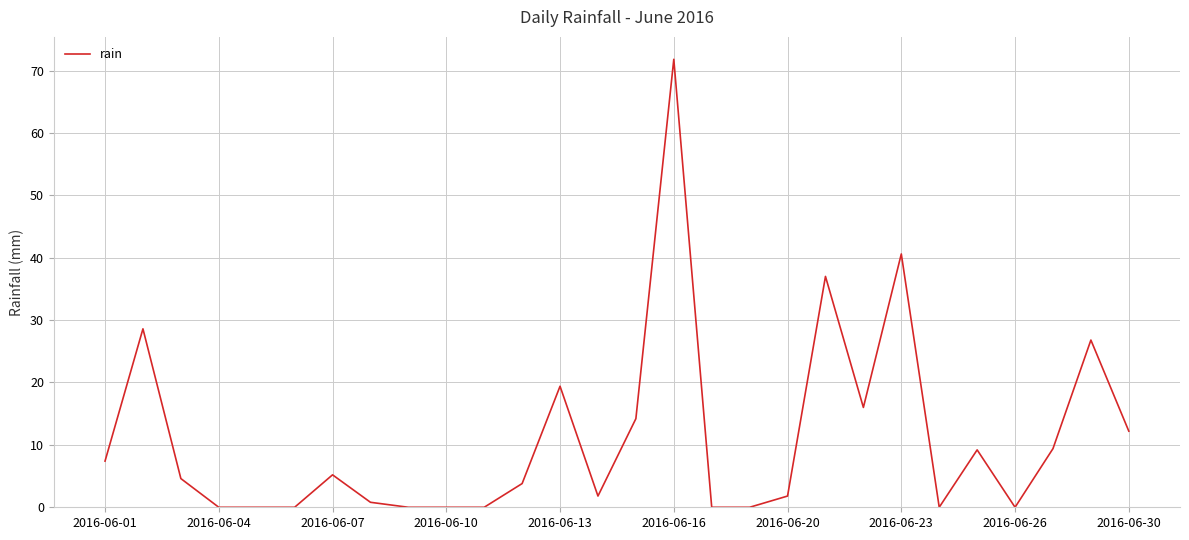

What is the difference between the maximum and minimum values?

71.8